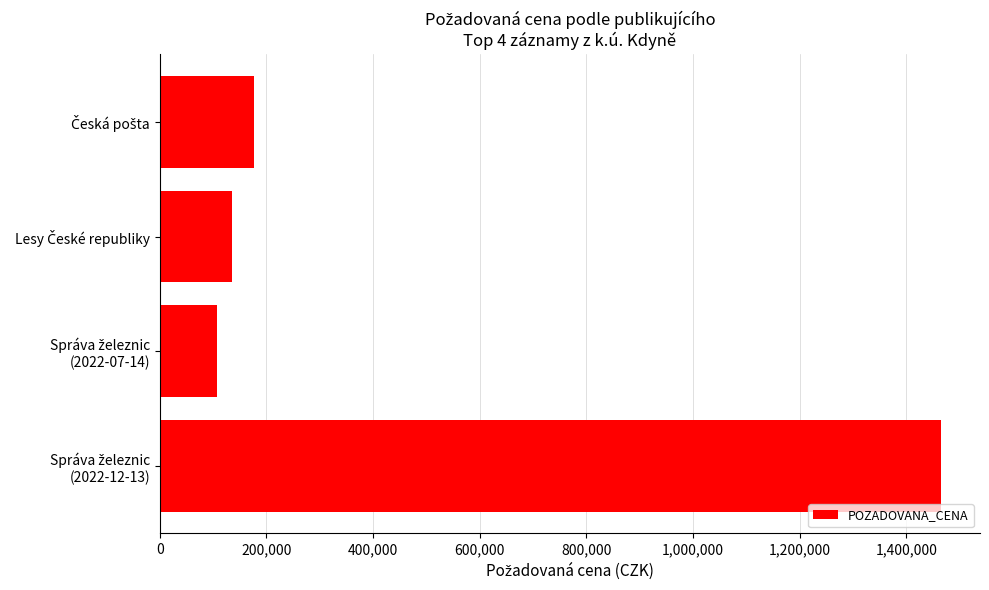

What is the average value?

471475